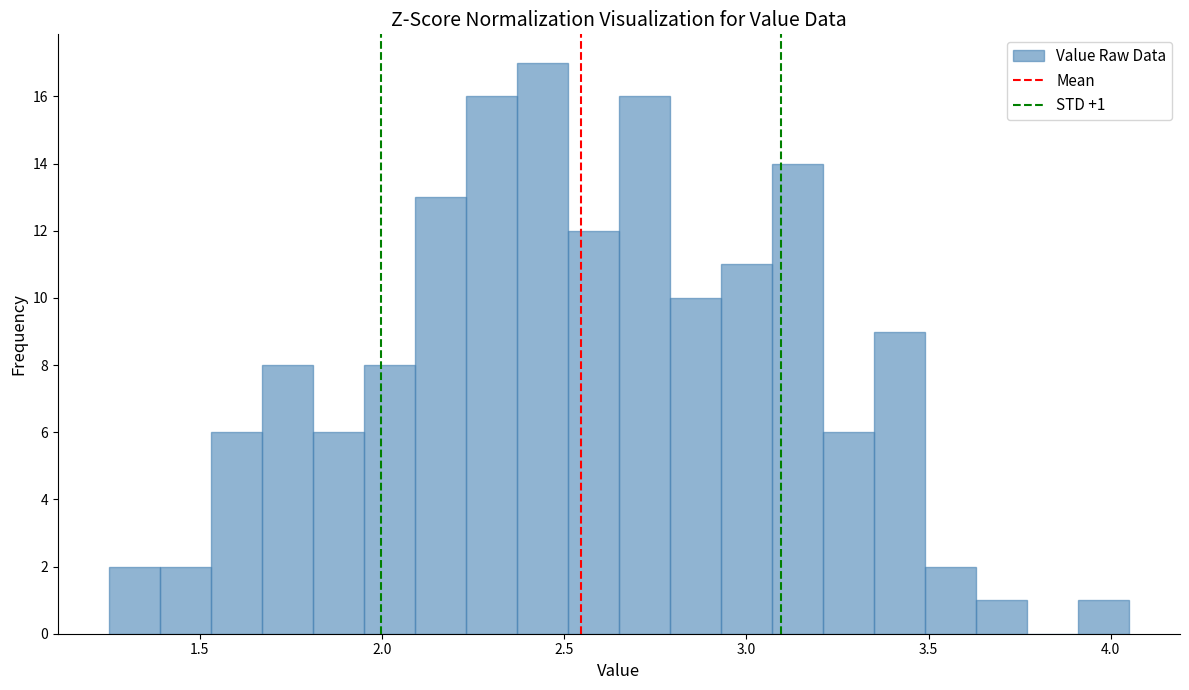

Read against the x-axis, roughly where is the centre of the tallest bar?

2.45